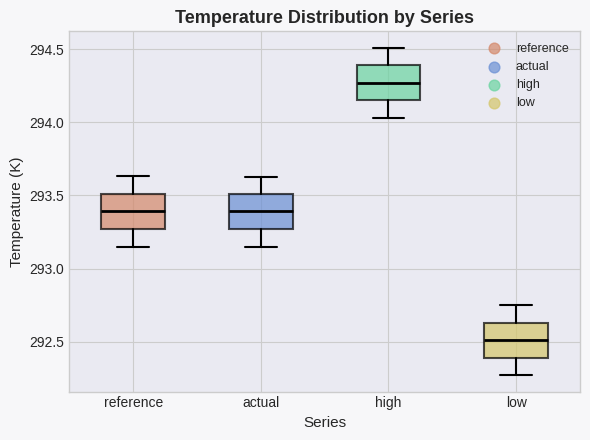

Reading left to right, read every box against the y-axis: the position of its median line, the range the box covers, and the ends of its whiskers. The values are not printed on the chart, so give them approximately, as read against the axis.

reference: median 293.40, box 293.25 to 293.50, whiskers 293.15 to 293.65
actual: median 293.40, box 293.25 to 293.50, whiskers 293.15 to 293.65
high: median 294.25, box 294.15 to 294.40, whiskers 294.05 to 294.50
low: median 292.50, box 292.40 to 292.65, whiskers 292.25 to 292.75